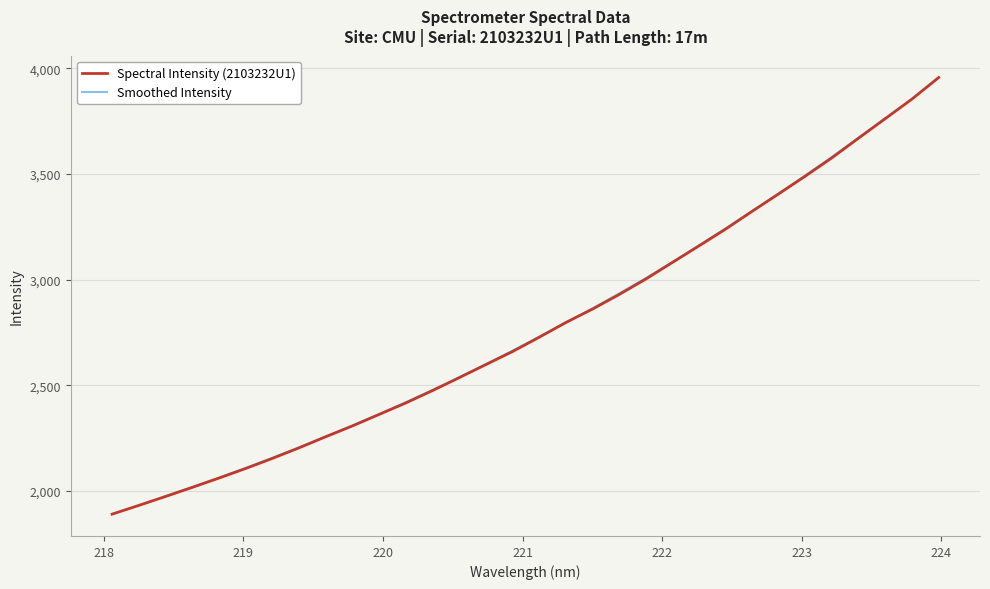

Reading left to right, what are all the values shown in this chart?

218.0596=1890.4	218.2508=1931.7	218.442=1974.0	218.6332=2017.0	218.8244=2060.9	219.0156=2106.2	219.2067=2154.0	219.3979=2204.0	219.589=2256.6	219.7801=2307.6	219.9712=2361.9	220.1623=2416.3	220.3533=2474.8	220.5444=2535.7	220.7354=2597.7	220.9264=2659.3	221.1174=2727.0	221.3083=2796.9	221.4993=2860.3	221.6902=2929.2	221.8812=3002.4	222.0721=3081.2	222.263=3159.7	222.4538=3239.2	222.6447=3323.7	222.8355=3406.6	223.0264=3490.5	223.2172=3577.3	223.408=3670.5	223.5987=3762.5	223.7895=3854.9	223.9802=3956.4